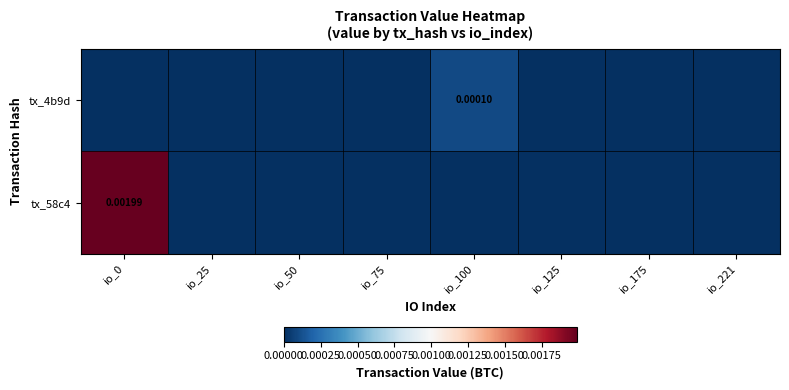

Between io_25 and io_100, which is larger?

io_100